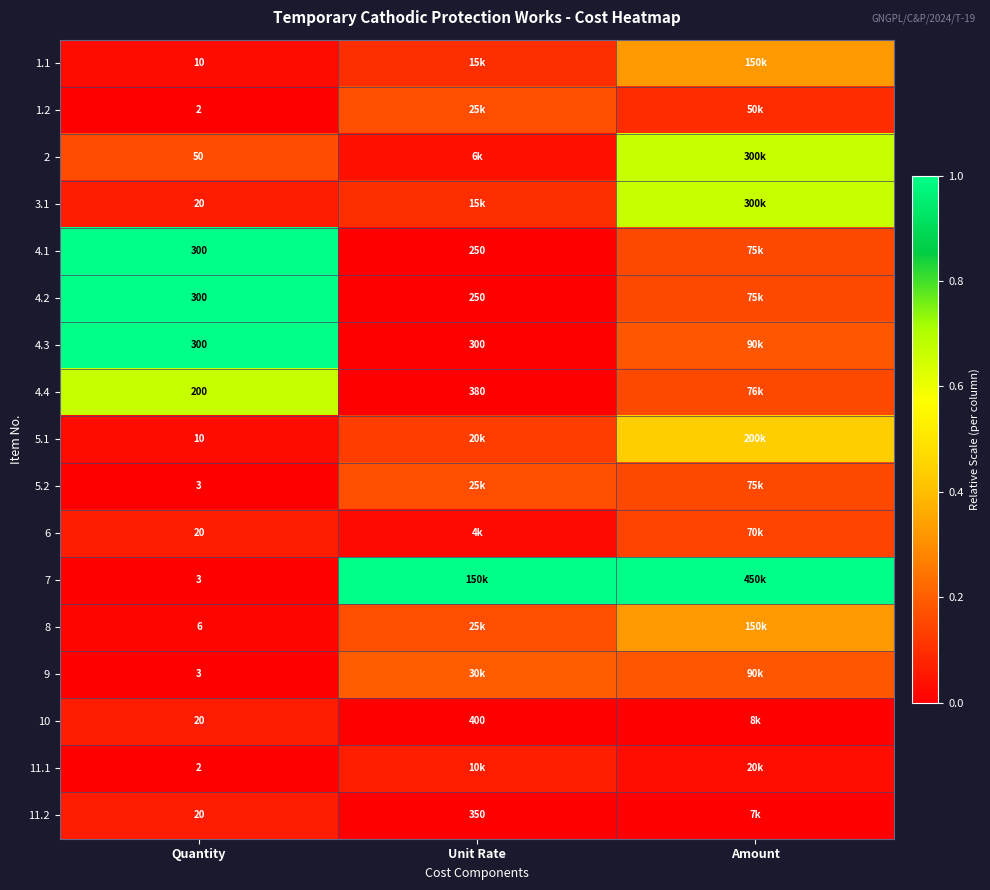

Is the value of 7 at Quantity greater than the value of 4.1 at Unit Rate?

No